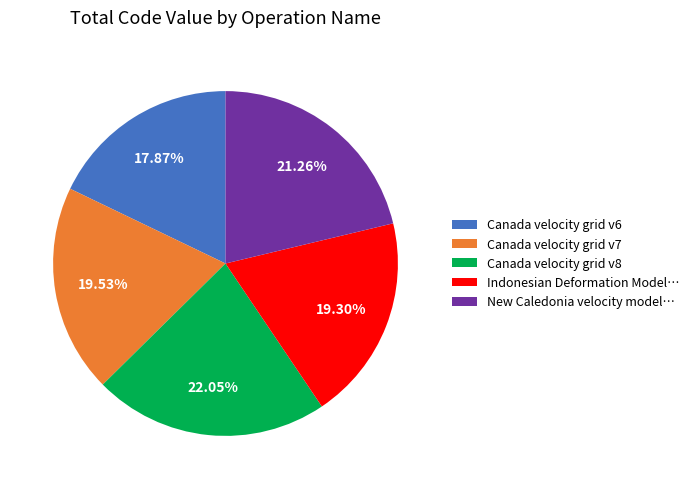

Does Indonesian Deformation Model… account for over 50% of the chart?

No